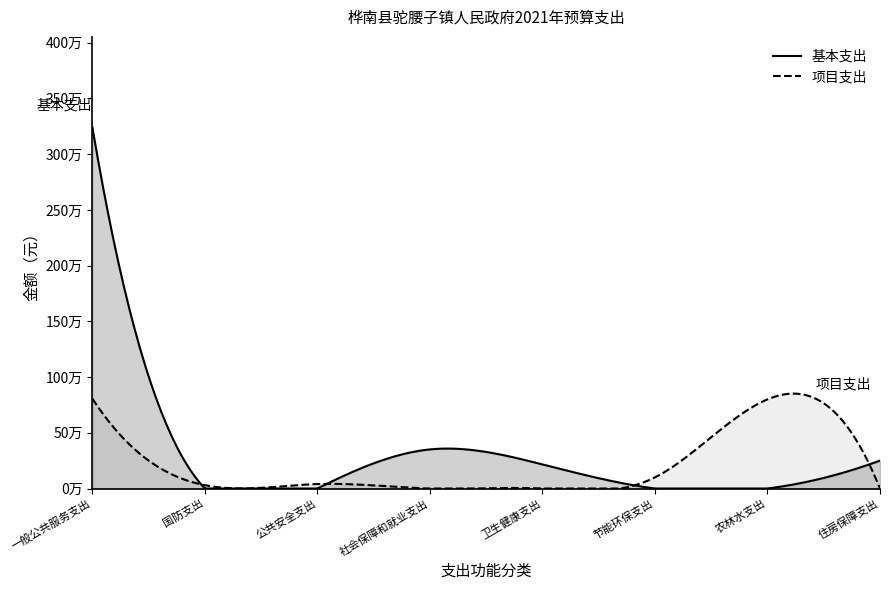

True or false: 项目支出 and 基本支出 cross at least once.

True